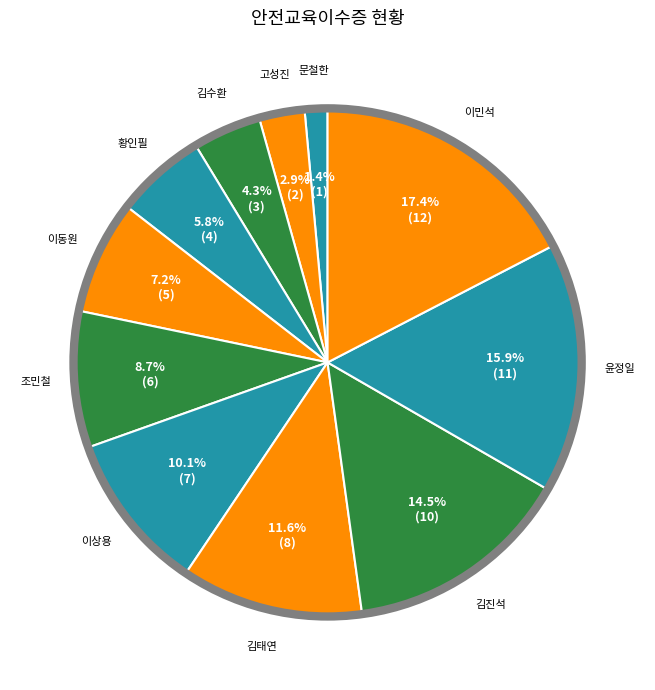

Which category has the biggest portion of the pie?

이민석